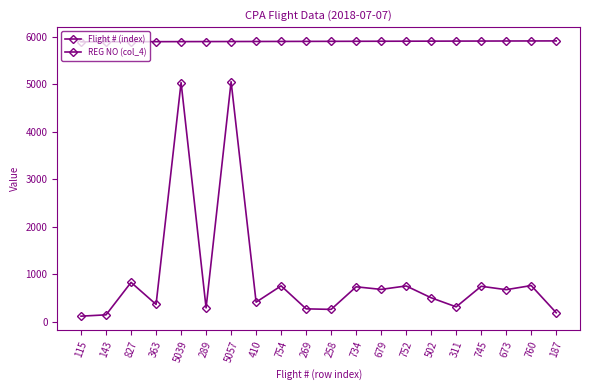

What is the average value of the Flight # (index) series?

943